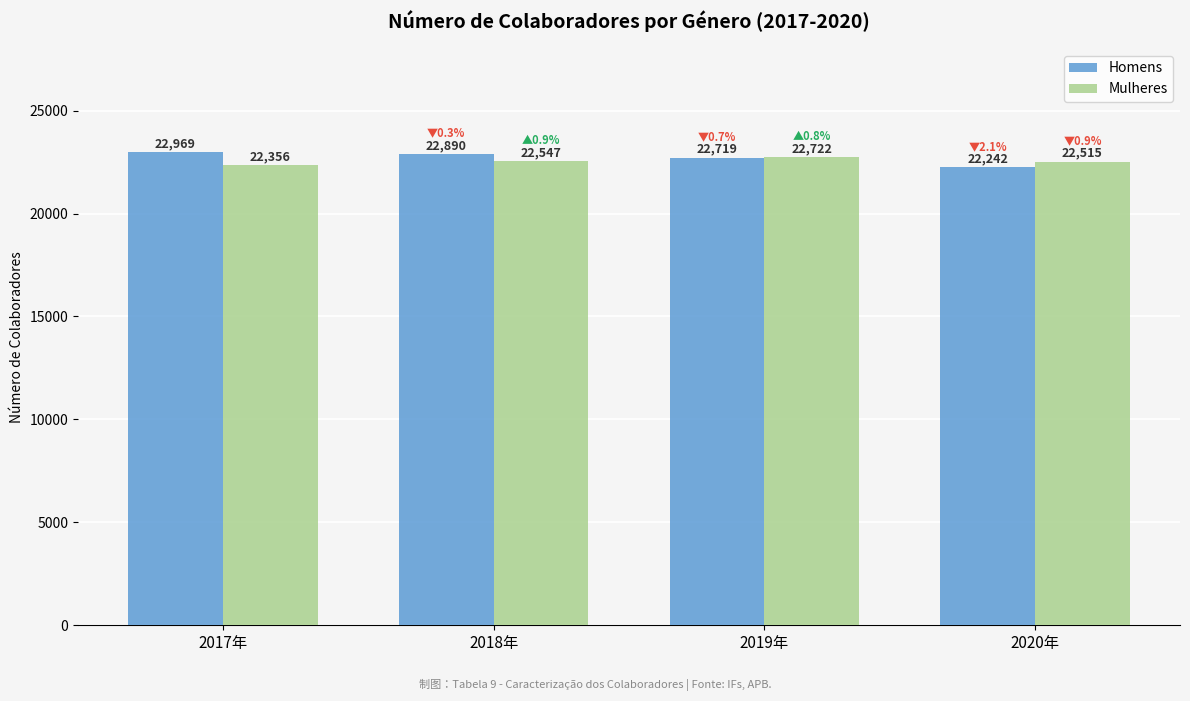

What is the approximate value of Homens at 2019年, to the nearest 10?

22720